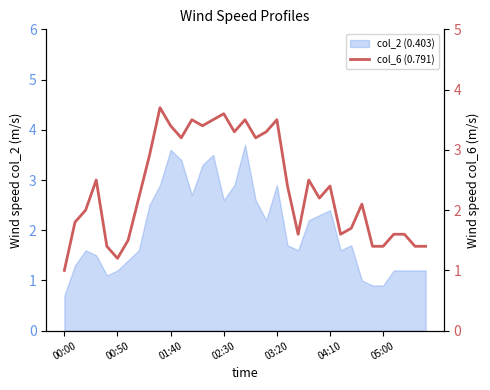

What is the maximum value shown in the chart?

3.7